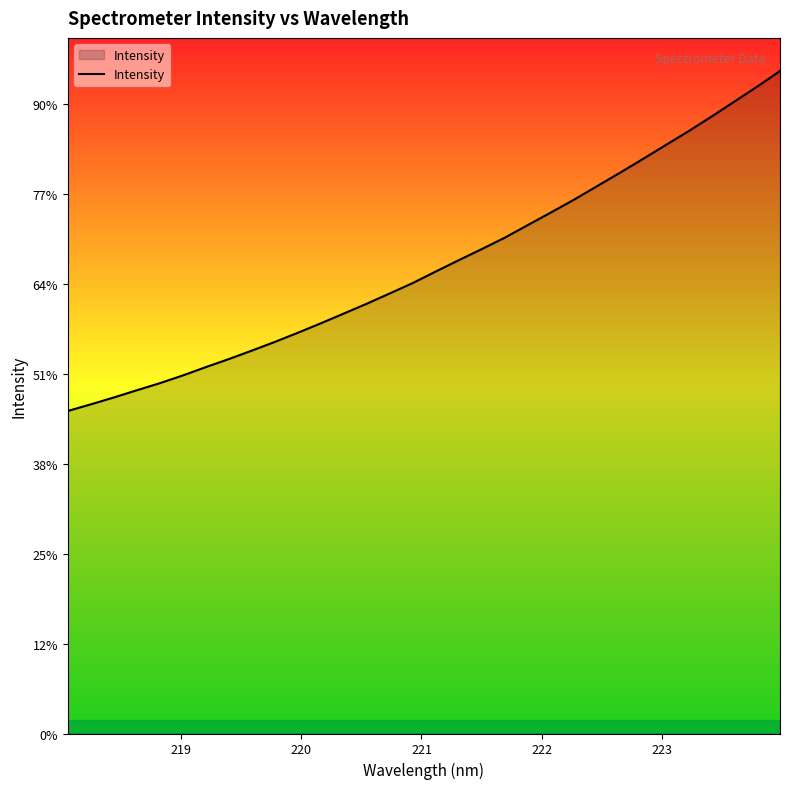

Is this an area chart (filled region under the line)?

Yes